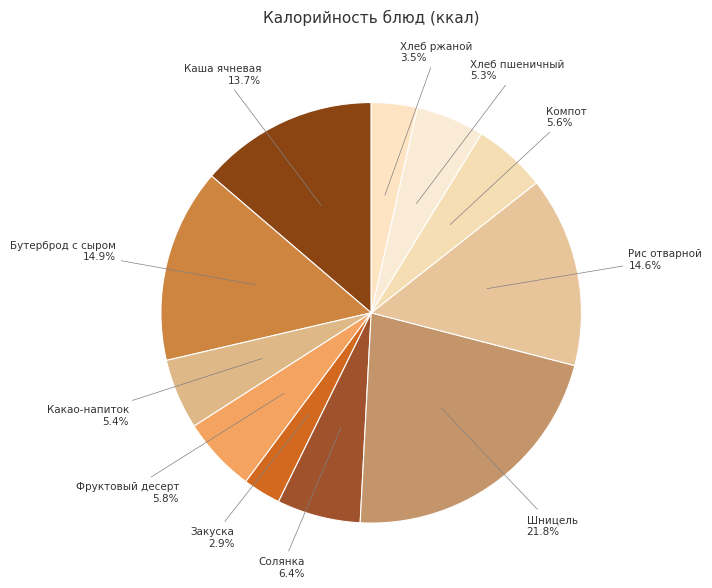

Which slice is the largest?

Шницель